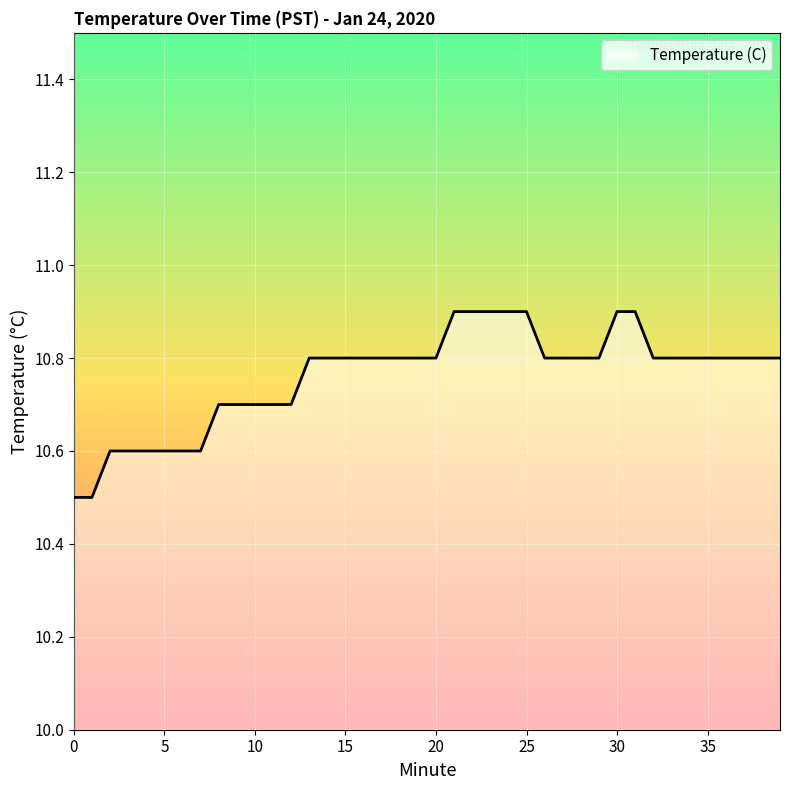

What is the greatest value displayed?

10.9